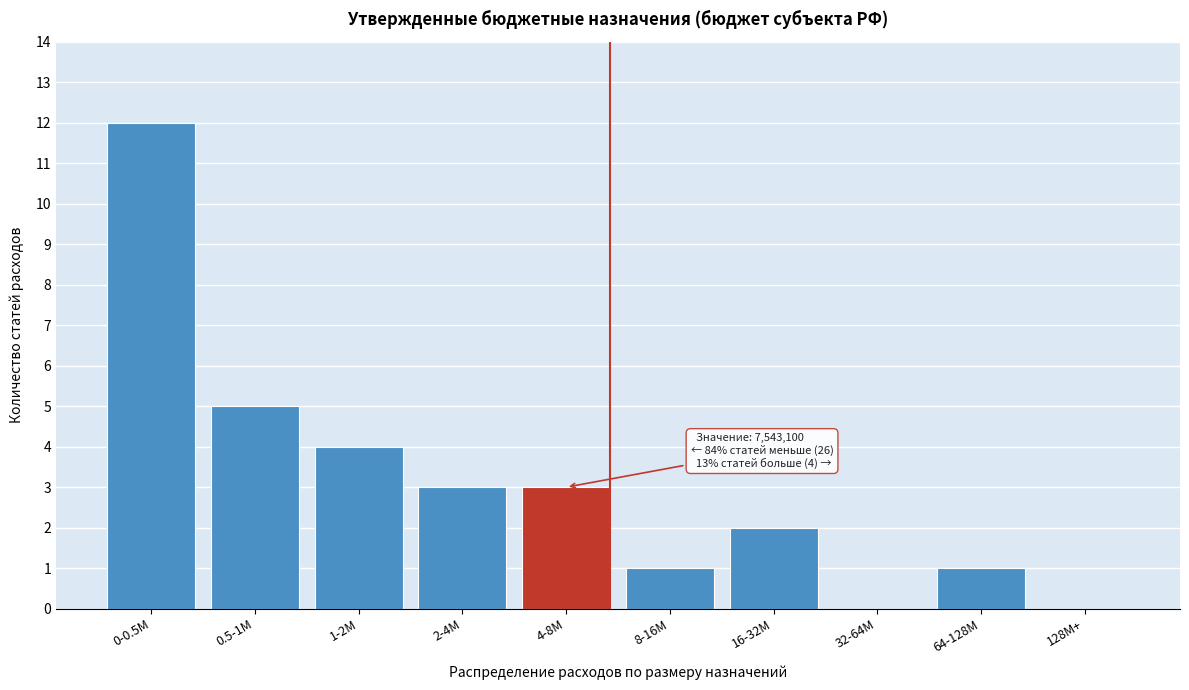

Reading left to right, transcribe all the data shown in this chart.

0-0.5M=12	0.5-1M=5	1-2M=4	2-4M=3	4-8M=3	8-16M=1	16-32M=2	32-64M=0	64-128M=1	128M+=0